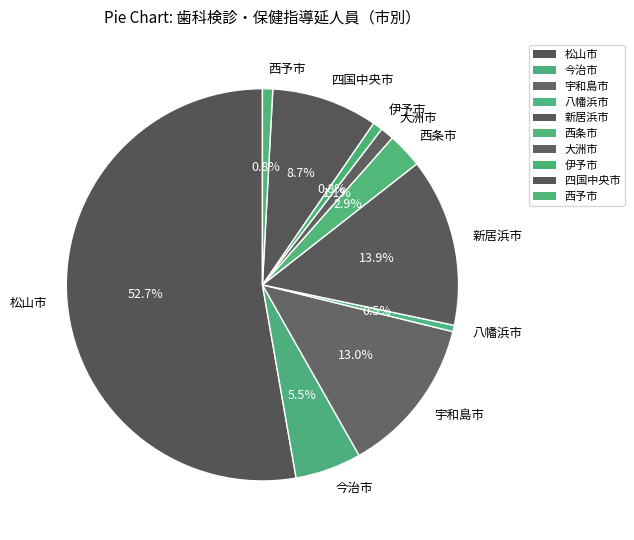

Is it true that 宇和島市 is 13% of the pie?

True